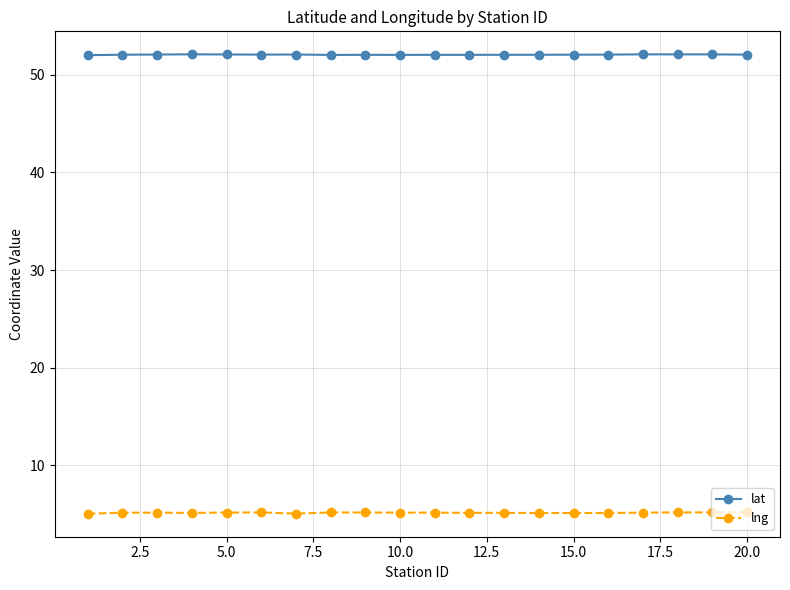

True or false: lat has more than 1 interior local peaks.

True